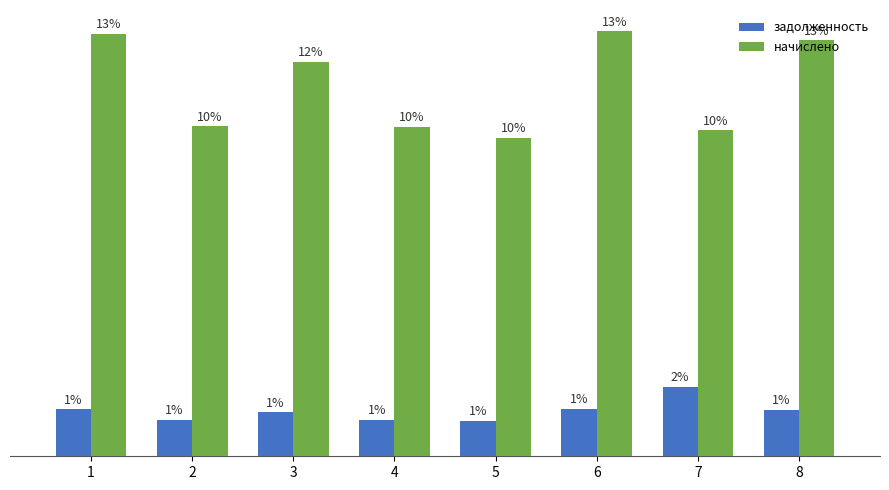

Between 5 and 8, which is larger?

8